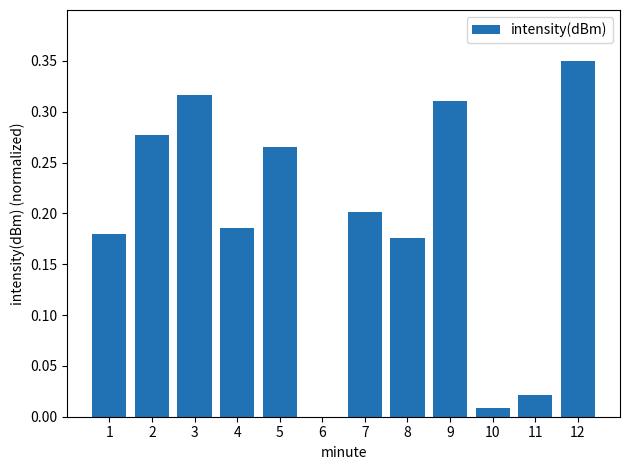

How many series are shown in this chart?

1